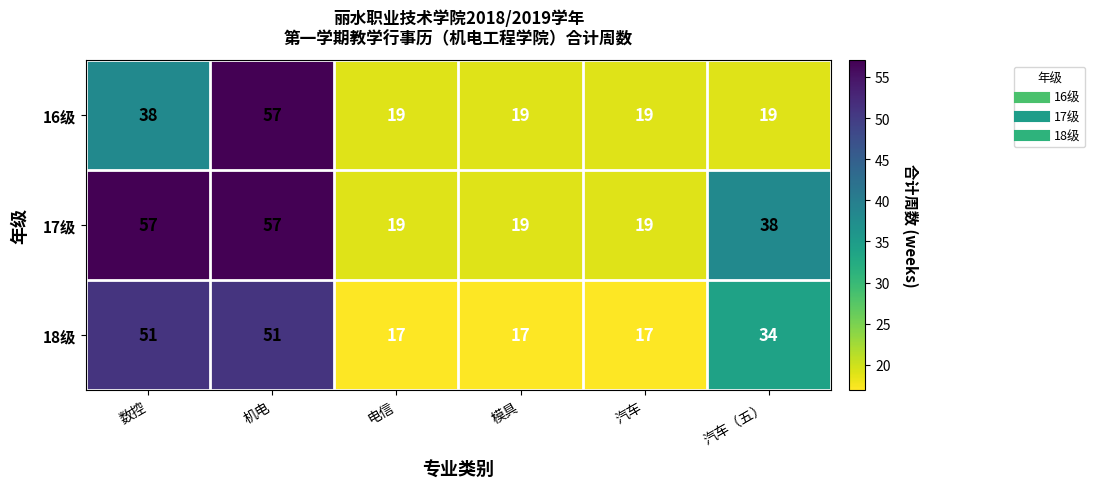

What is the difference between the highest and lowest values at 数控?

19